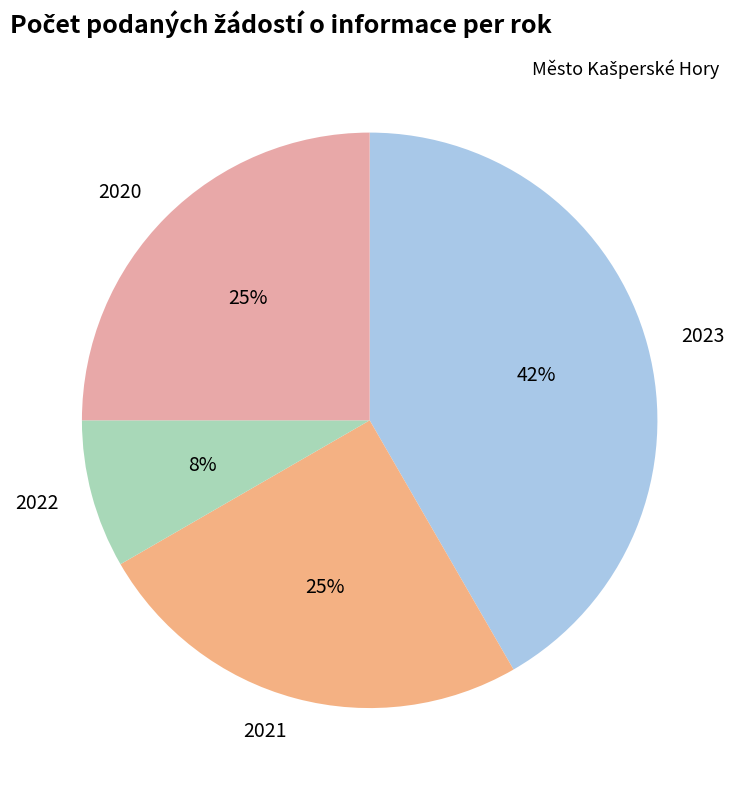

True or false: 2021 accounts for 25% of the total.

True